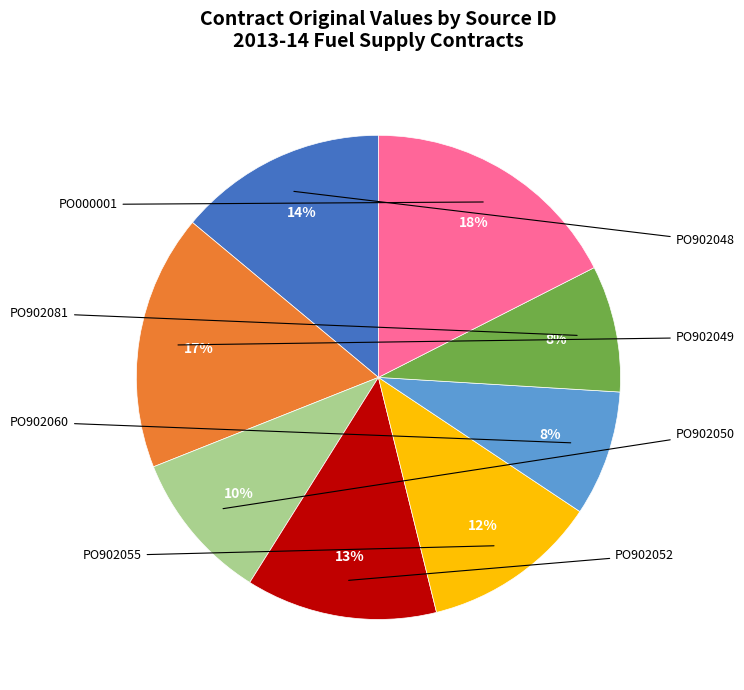

To the nearest percent, what is the average slice percentage?

12%